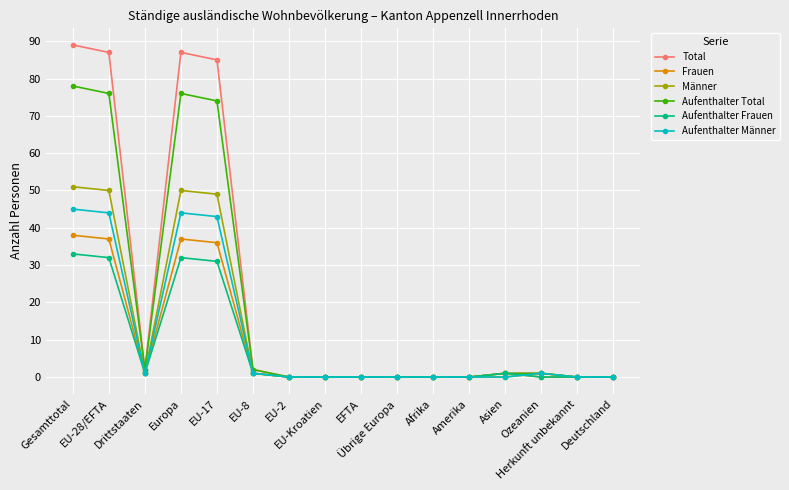

Which series has the largest range (max minus min)?

Total